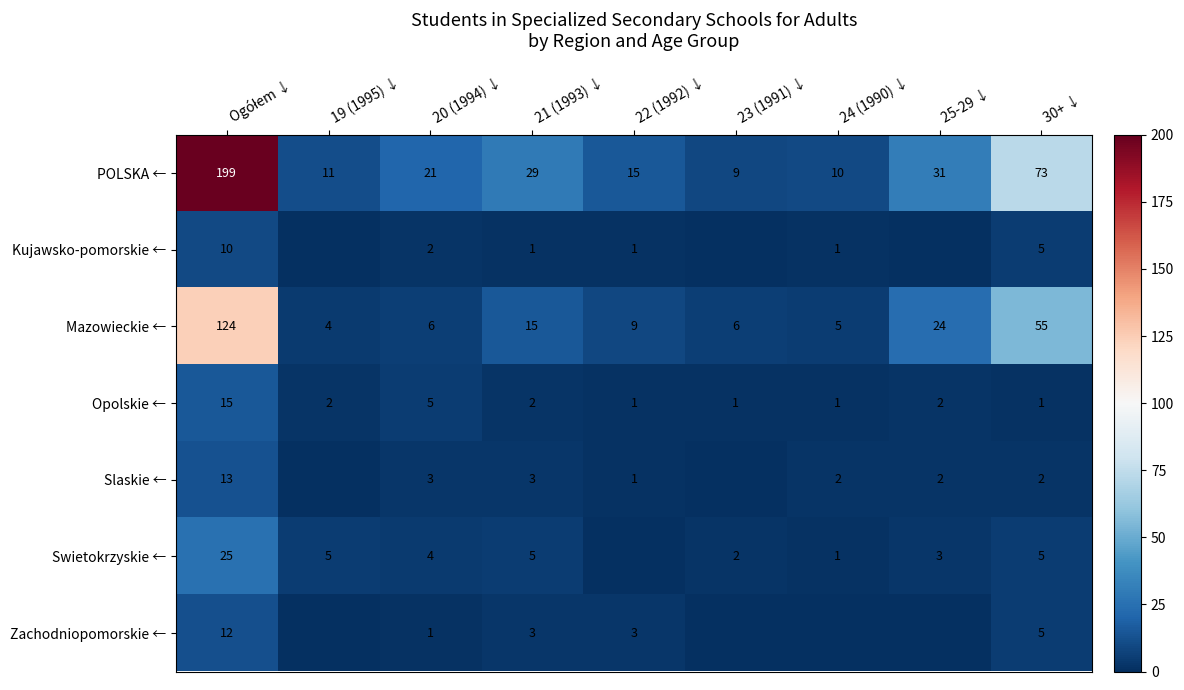

What is the total value across all series at 25-29 ↓?

62